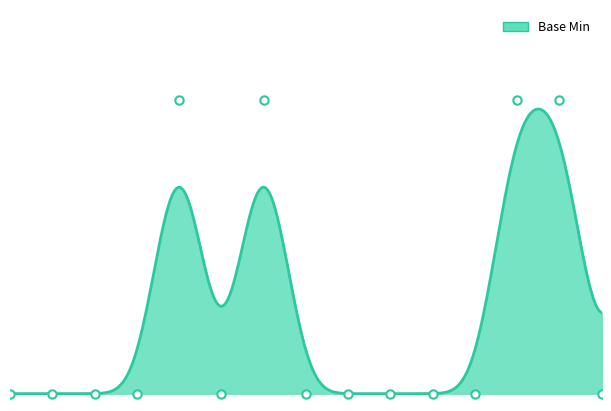

What is the label of the 10th point from the left?

Extension.extension:value.id